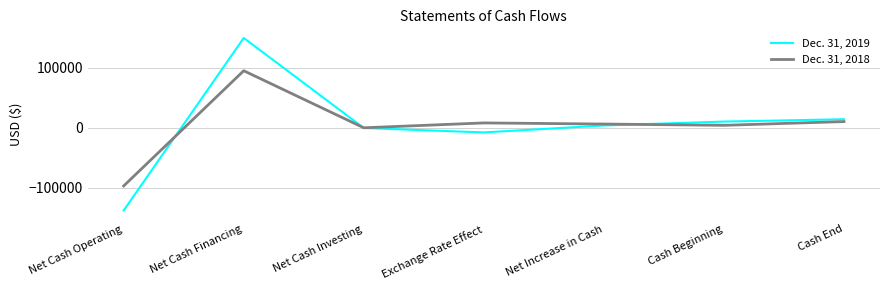

What is the minimum value for Dec. 31, 2019?

-137659